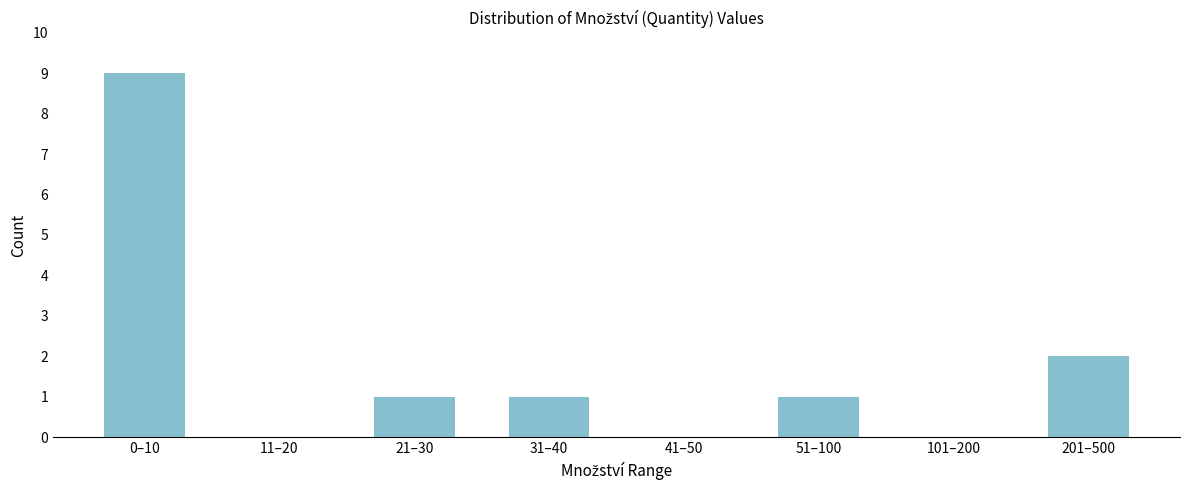

Reading right to left, extract all data points from this chart.

201–500=2	101–200=0	51–100=1	41–50=0	31–40=1	21–30=1	11–20=0	0–10=9